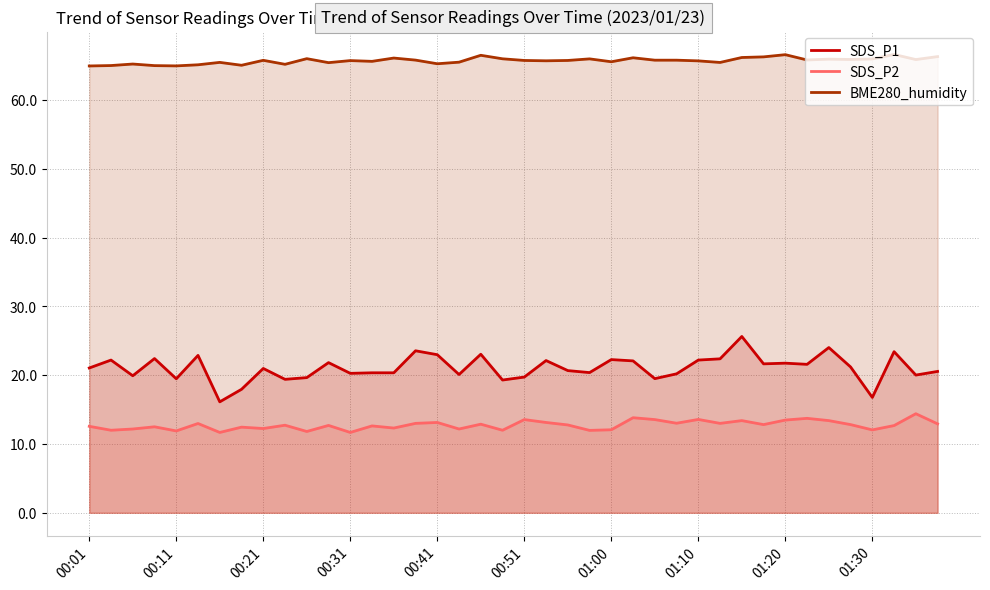

Which series has the largest range (max minus min)?

SDS_P1